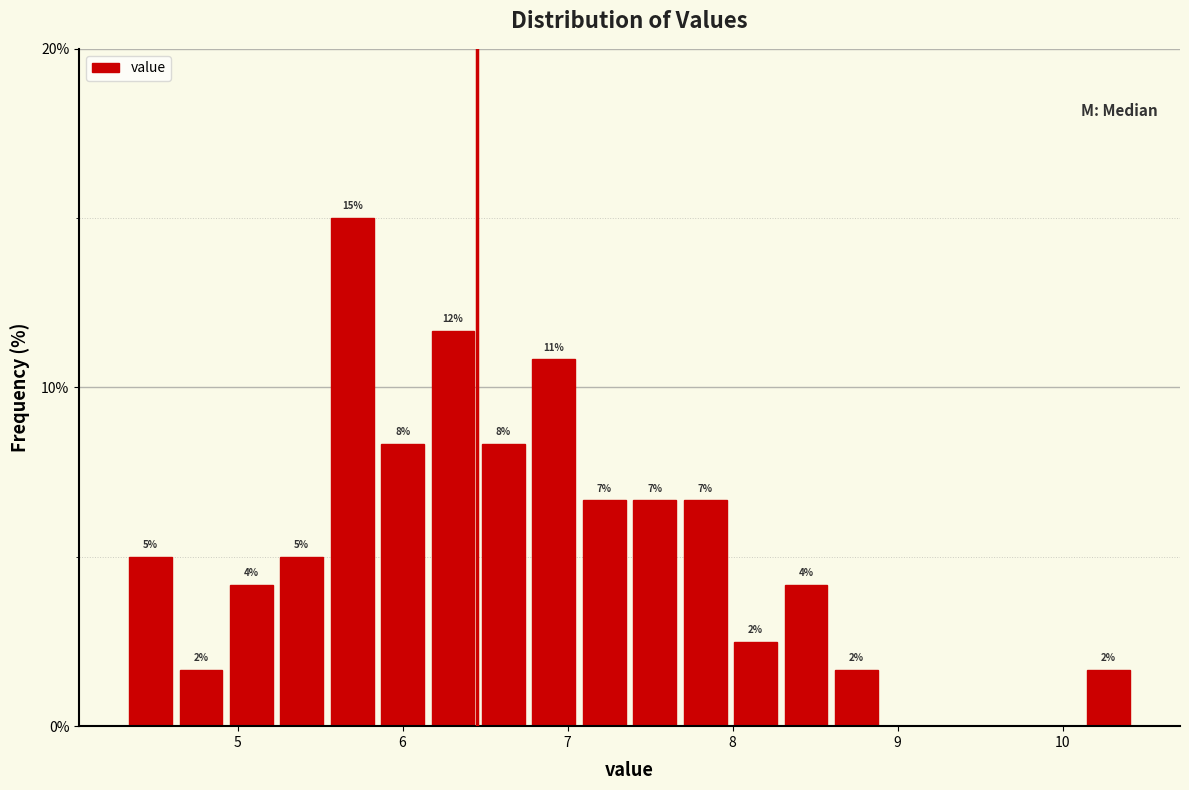

Read against the x-axis, roughly where is the centre of the tallest bar?

5.7